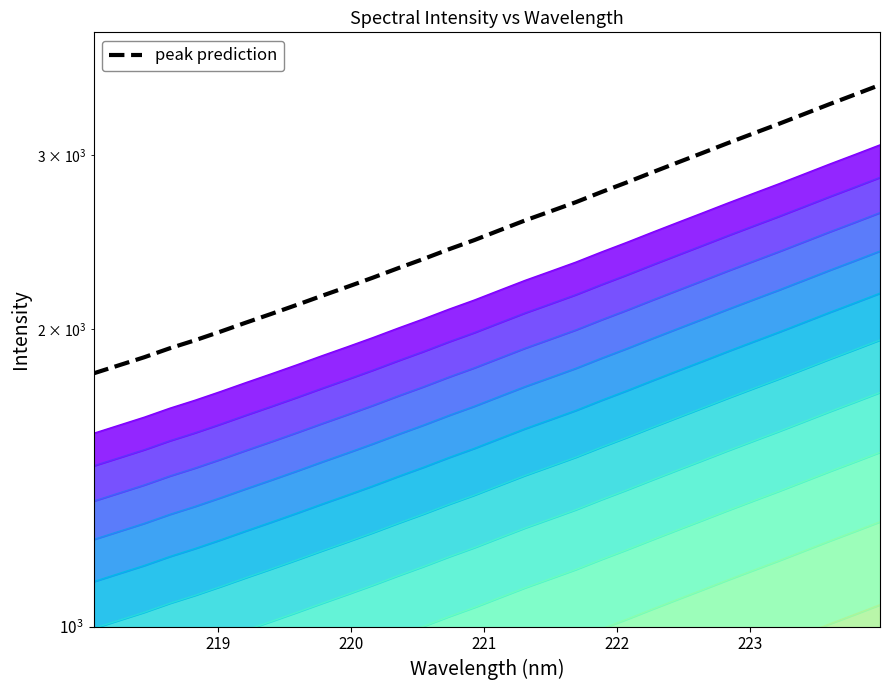

How many lines are shown in the chart?

1